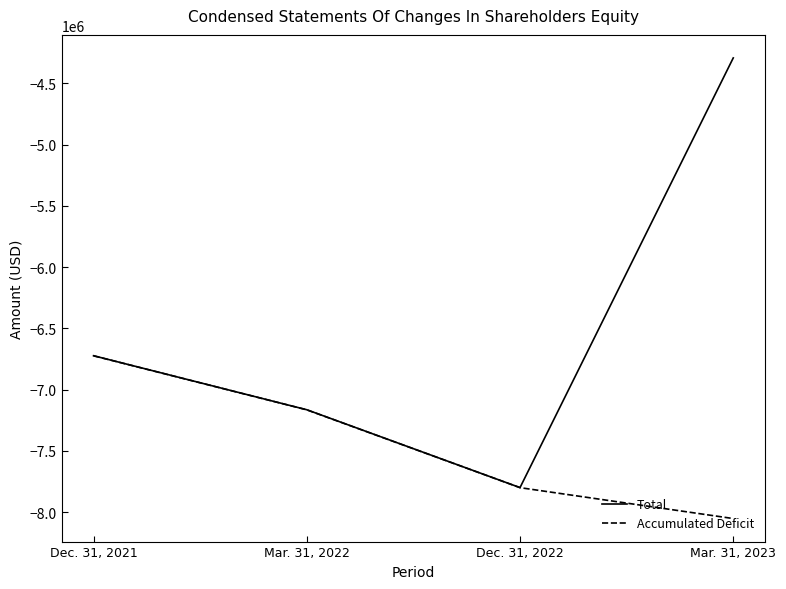

Which series changed the most between Mar. 31, 2022 and Mar. 31, 2023?

Total